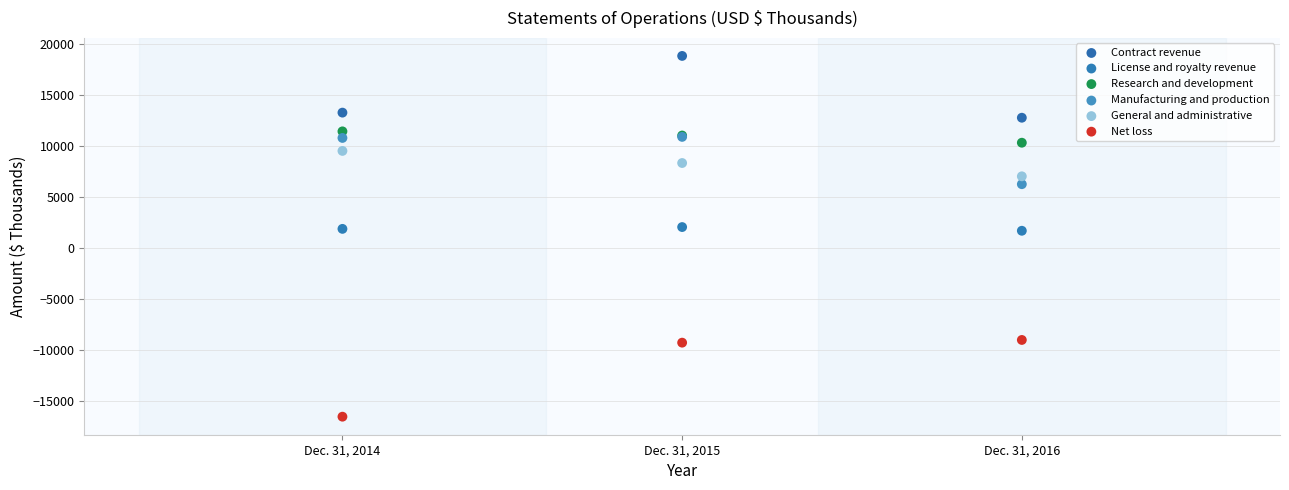

Which series contains the highest Y value?

Contract revenue